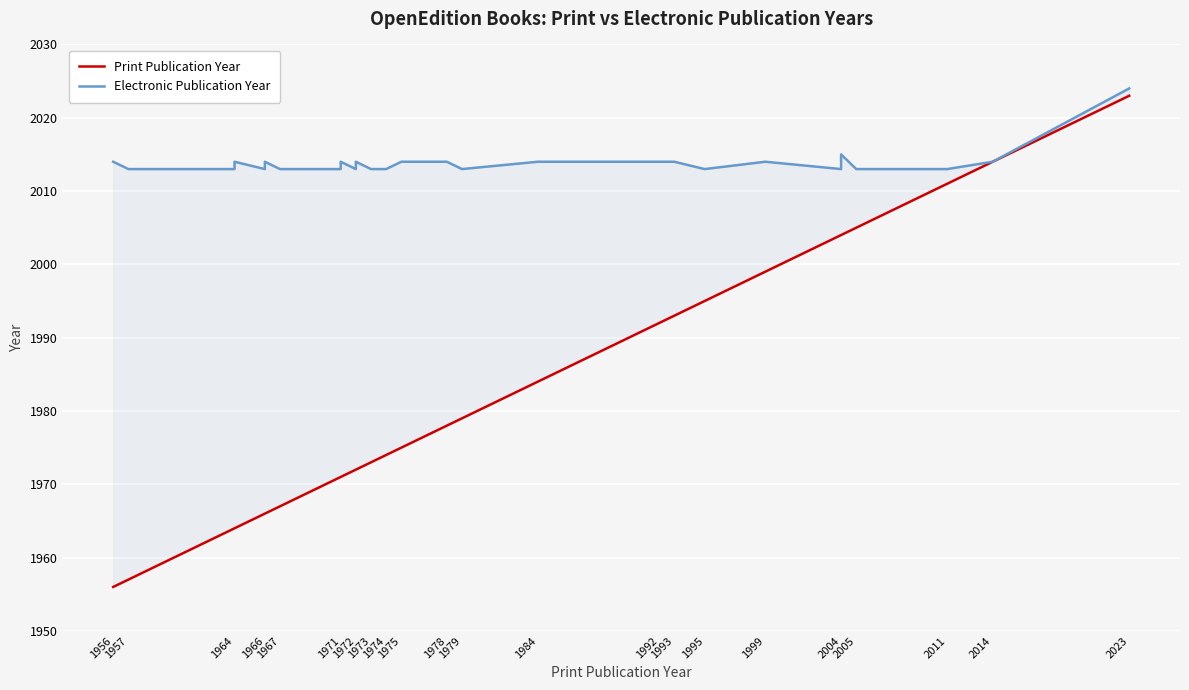

What is the greatest value displayed?

2024